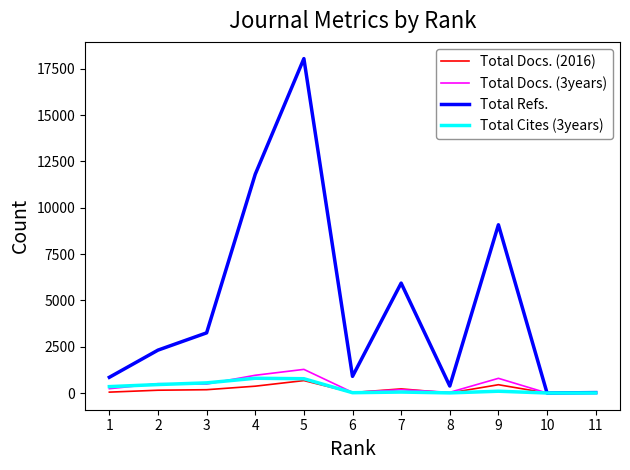

At how many categories does at least one series exceed 762?

8